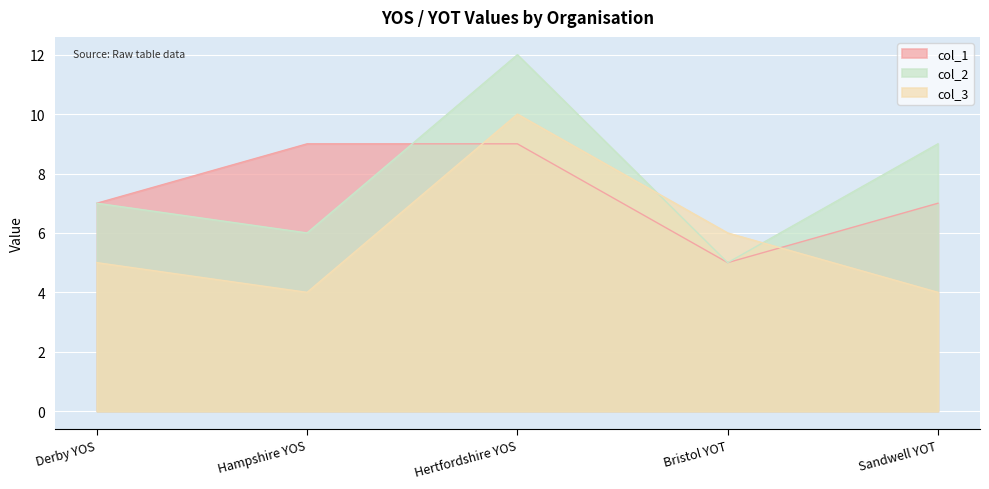

How many times do col_3 and col_1 cross each other?

2